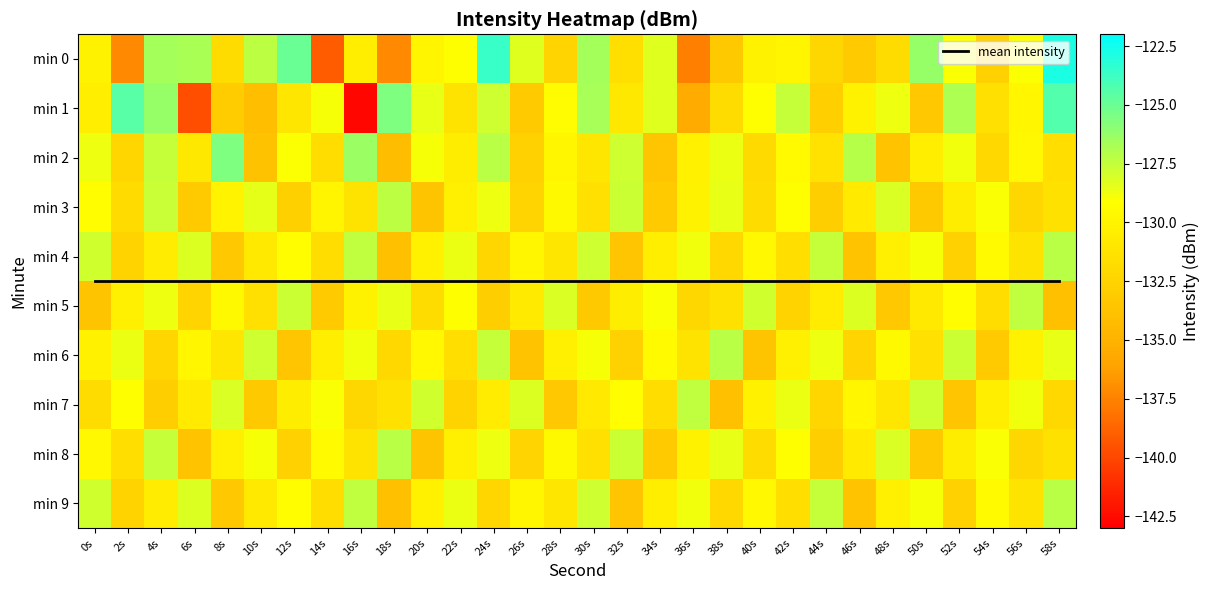

Rank the series at 20s from highest to lowest value.

mean intensity, min 7, min 1, min 2, min 6, min 0, min 4, min 9, min 5, min 3, min 8